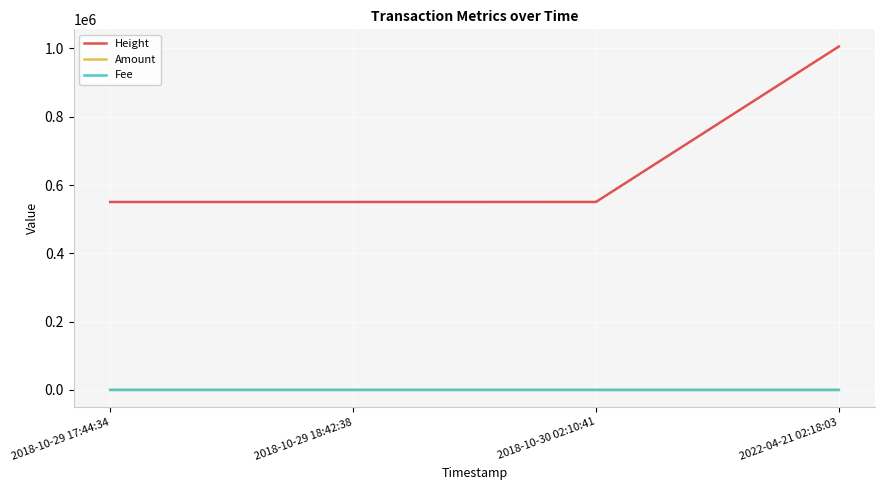

What is the difference between the maximum and second lowest values in the Height series?

455209.0